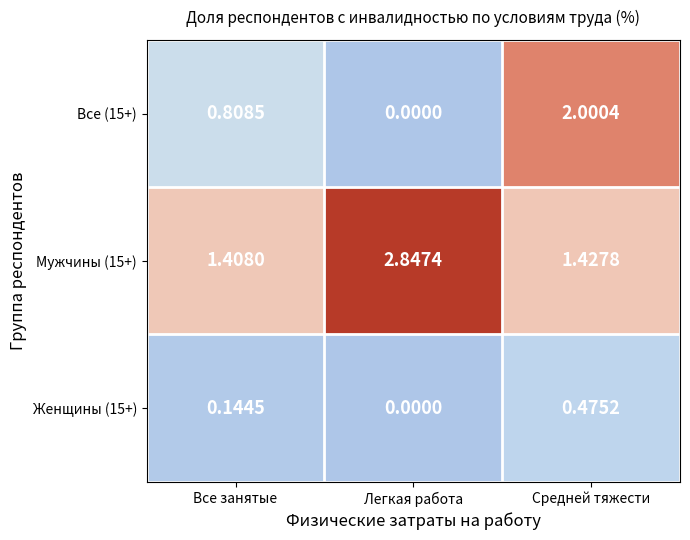

How many categories are shown in the chart?

3